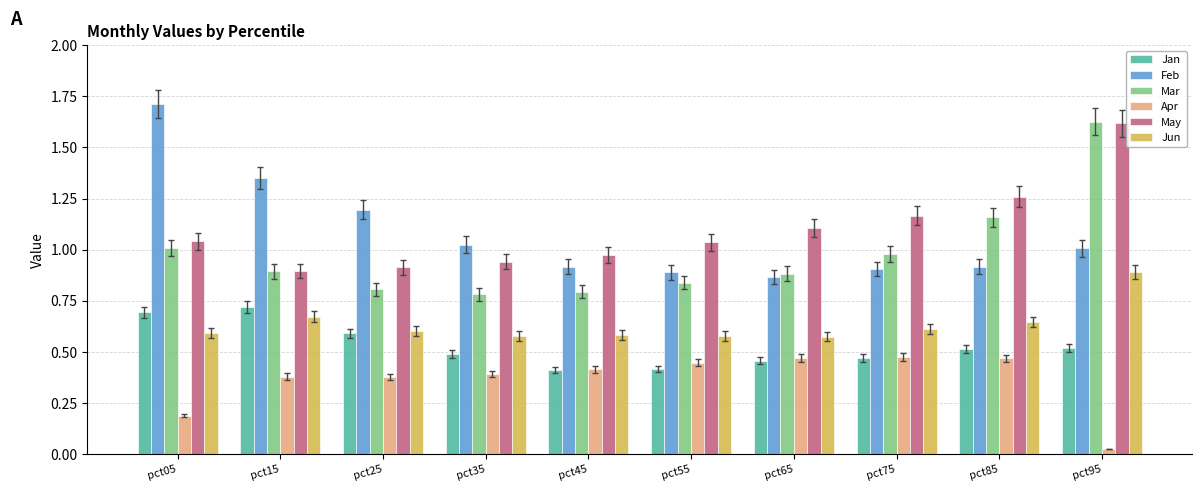

At which category is the sum across all series the highest?

pct95